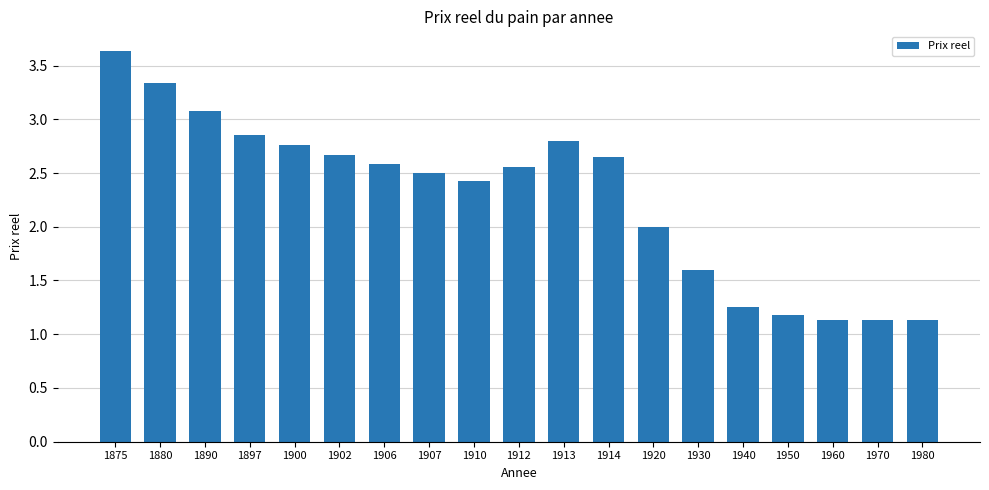

How many distinct data groups are displayed?

1